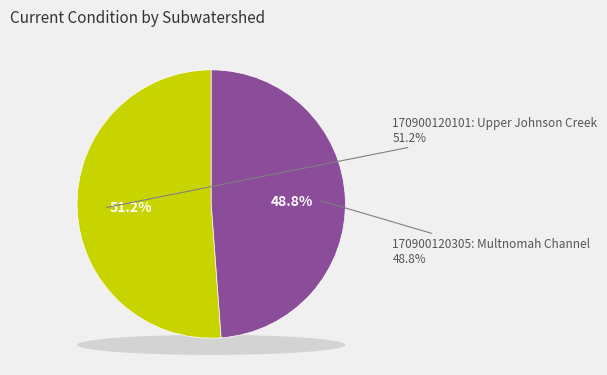

How many slices are in this pie chart?

2